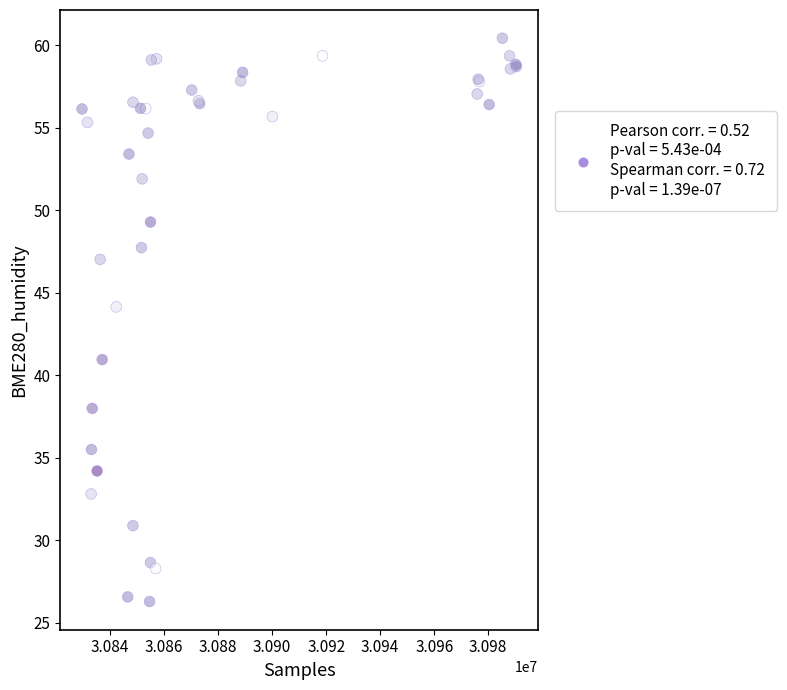

What Y value in the scatter plot is closest to 43?

44.1